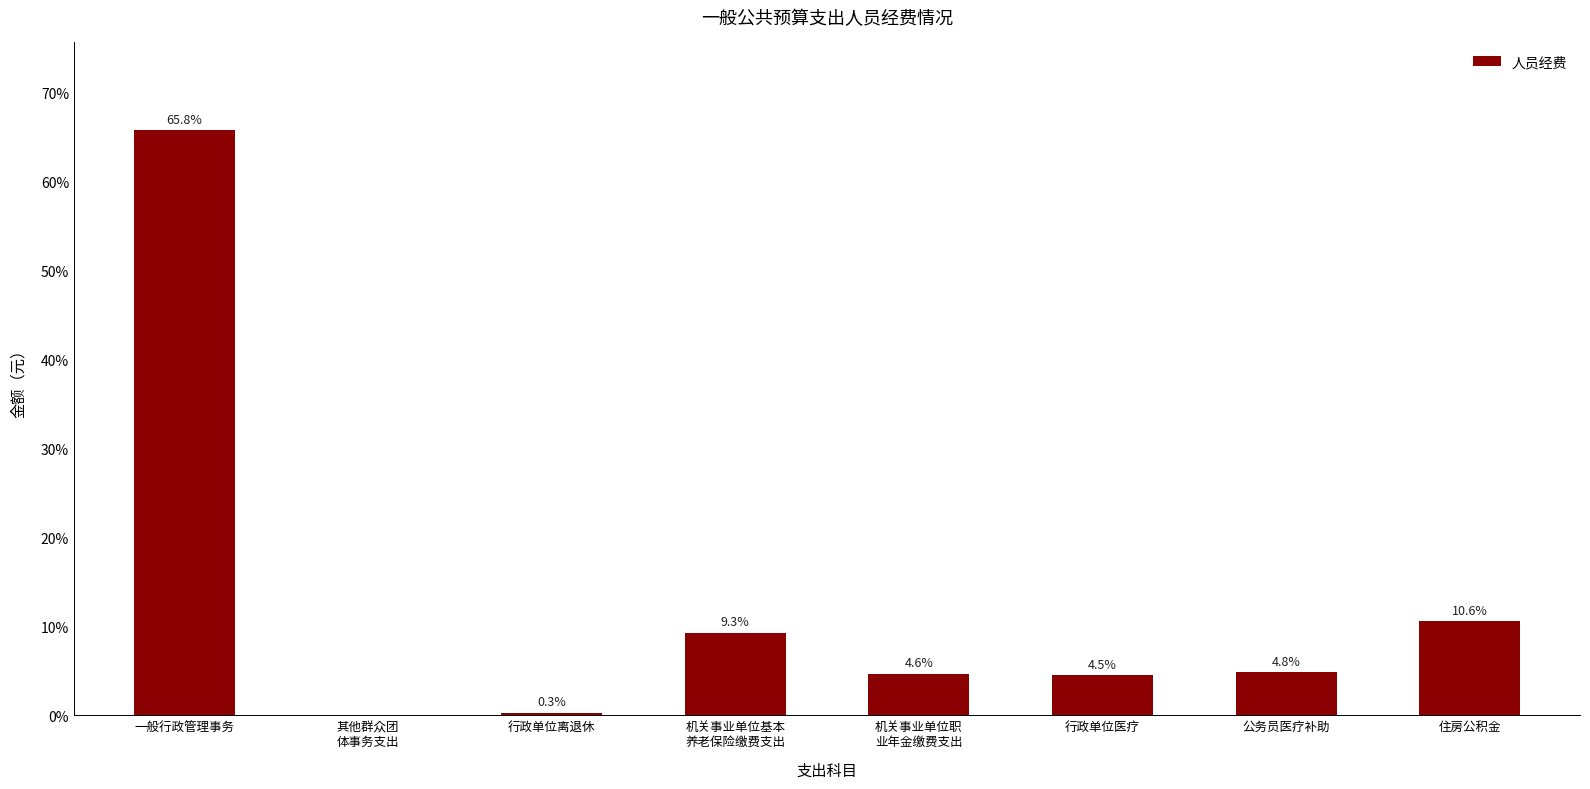

Reading left to right, what are all the values shown in this chart?

1149837.5	0.0	5274.0	162379.7	81189.8	79160.1	84254.8	185029.0